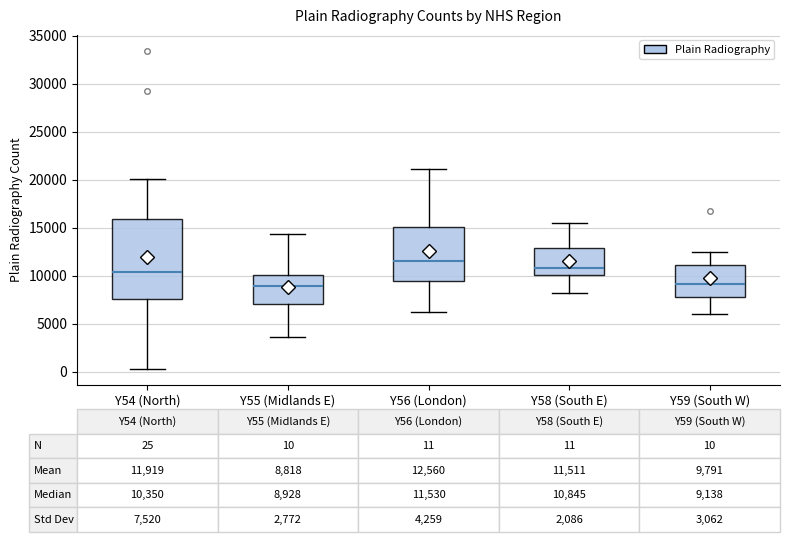

Comparing the boxes themselves (not the whiskers), which one is the tallest?

Y54 (North)